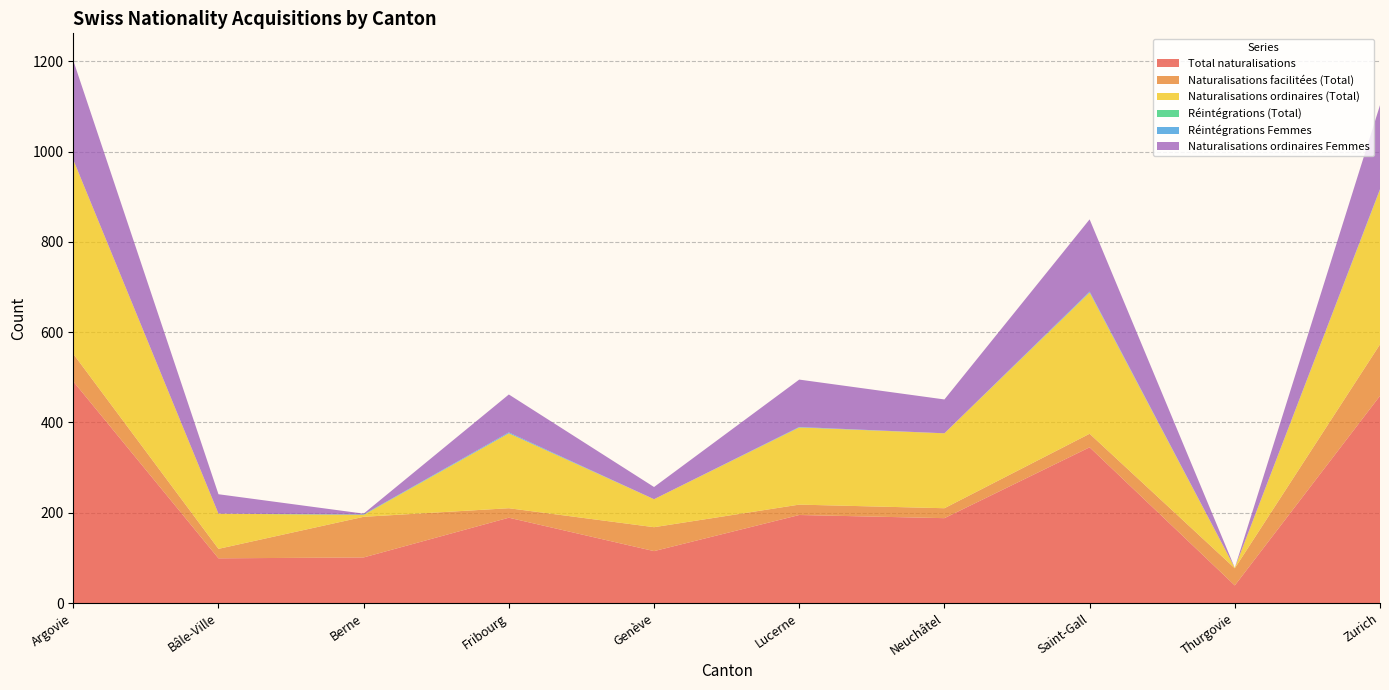

Reading left to right, what are all the values shown in this chart?

Total naturalisations: Argovie=491	Bâle-Ville=99	Berne=101	Fribourg=189	Genève=115	Lucerne=195	Neuchâtel=188	Saint-Gall=345	Thurgovie=39	Zurich=459
Naturalisations facilitées (Total): Argovie=61	Bâle-Ville=21	Berne=90	Fribourg=21	Genève=53	Lucerne=23	Neuchâtel=22	Saint-Gall=30	Thurgovie=38	Zurich=114
Naturalisations ordinaires (Total): Argovie=430	Bâle-Ville=78	Berne=4	Fribourg=166	Genève=62	Lucerne=171	Neuchâtel=166	Saint-Gall=313	Thurgovie=1	Zurich=343
Réintégrations (Total): Argovie=0	Bâle-Ville=0	Berne=1	Fribourg=0	Genève=0	Lucerne=0	Neuchâtel=0	Saint-Gall=0	Thurgovie=0	Zurich=0
Réintégrations Femmes: Argovie=0	Bâle-Ville=0	Berne=0	Fribourg=2	Genève=0	Lucerne=1	Neuchâtel=0	Saint-Gall=2	Thurgovie=0	Zurich=1
Naturalisations ordinaires Femmes: Argovie=220	Bâle-Ville=43	Berne=2	Fribourg=84	Genève=27	Lucerne=105	Neuchâtel=75	Saint-Gall=160	Thurgovie=0	Zurich=186